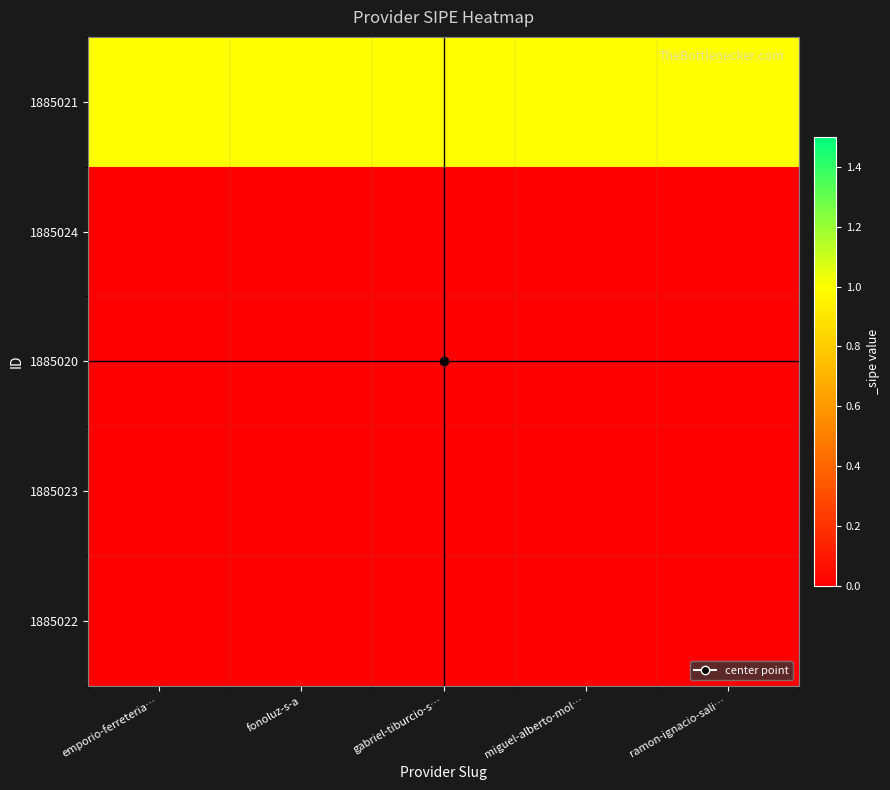

Reading left to right, transcribe all the data shown in this chart.

1885021: emporio-ferreteria…=1	fonoluz-s-a=1	gabriel-tiburcio-s…=1	miguel-alberto-mol…=1	ramon-ignacio-sali…=1
1885024: emporio-ferreteria…=0	fonoluz-s-a=0	gabriel-tiburcio-s…=0	miguel-alberto-mol…=0	ramon-ignacio-sali…=0
1885020: emporio-ferreteria…=0	fonoluz-s-a=0	gabriel-tiburcio-s…=0	miguel-alberto-mol…=0	ramon-ignacio-sali…=0
1885023: emporio-ferreteria…=0	fonoluz-s-a=0	gabriel-tiburcio-s…=0	miguel-alberto-mol…=0	ramon-ignacio-sali…=0
1885022: emporio-ferreteria…=0	fonoluz-s-a=0	gabriel-tiburcio-s…=0	miguel-alberto-mol…=0	ramon-ignacio-sali…=0